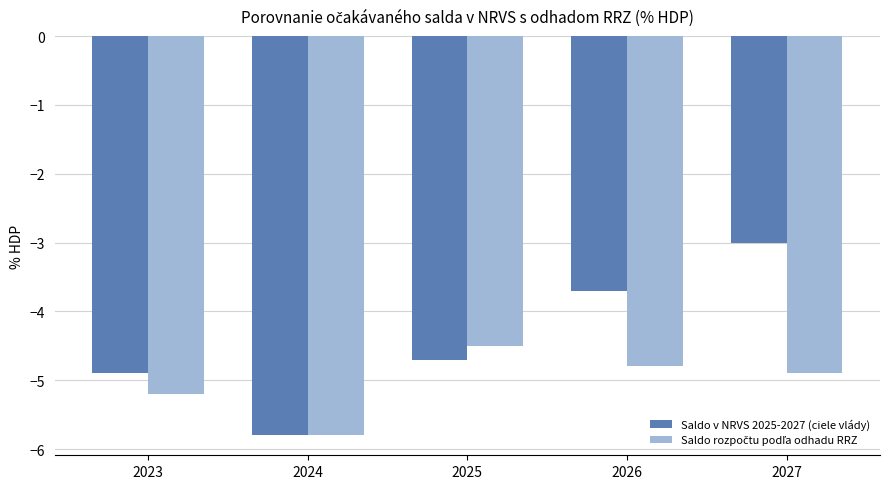

Does the chart contain stacked bars?

No